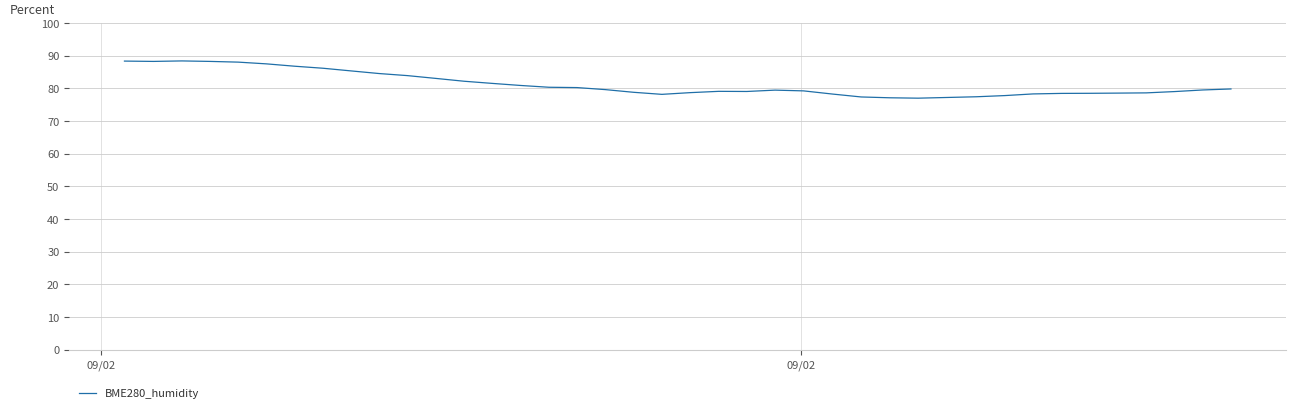

What is the smallest value displayed?

77.0